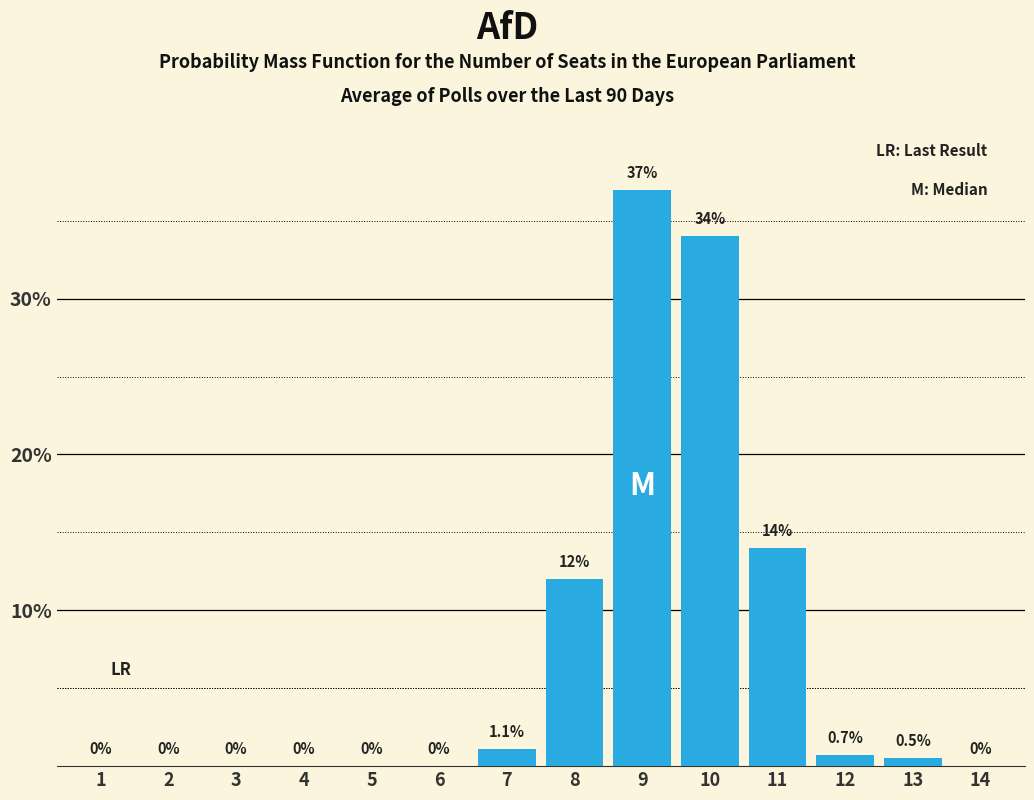

Reading left to right, list all the values displayed in this chart.

1=0.0	2=0.0	3=0.0	4=0.0	5=0.0	6=0.0	7=1.1	8=12.0	9=37.0	10=34.0	11=14.0	12=0.7	13=0.5	14=0.0